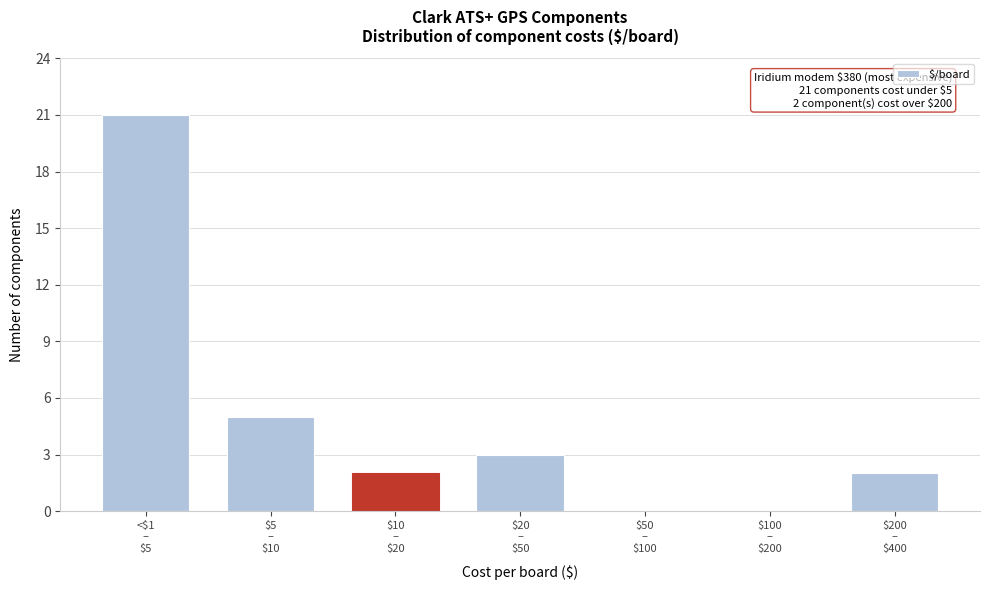

What is the sum of all values?

33